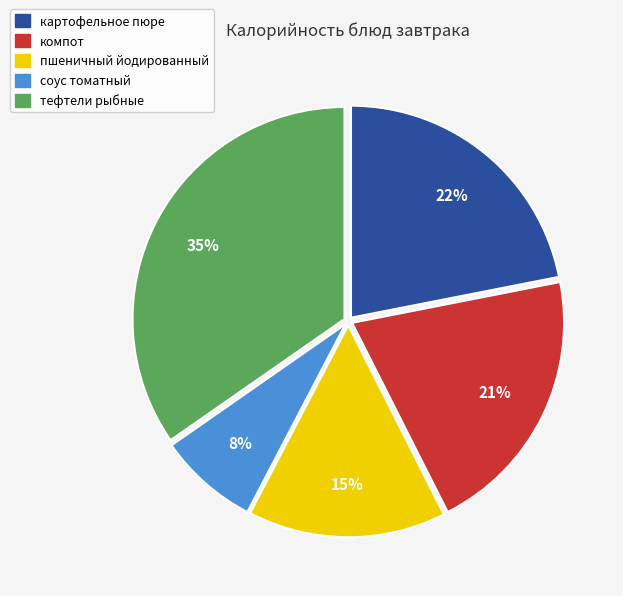

To the nearest percent, what is the average slice percentage?

20%